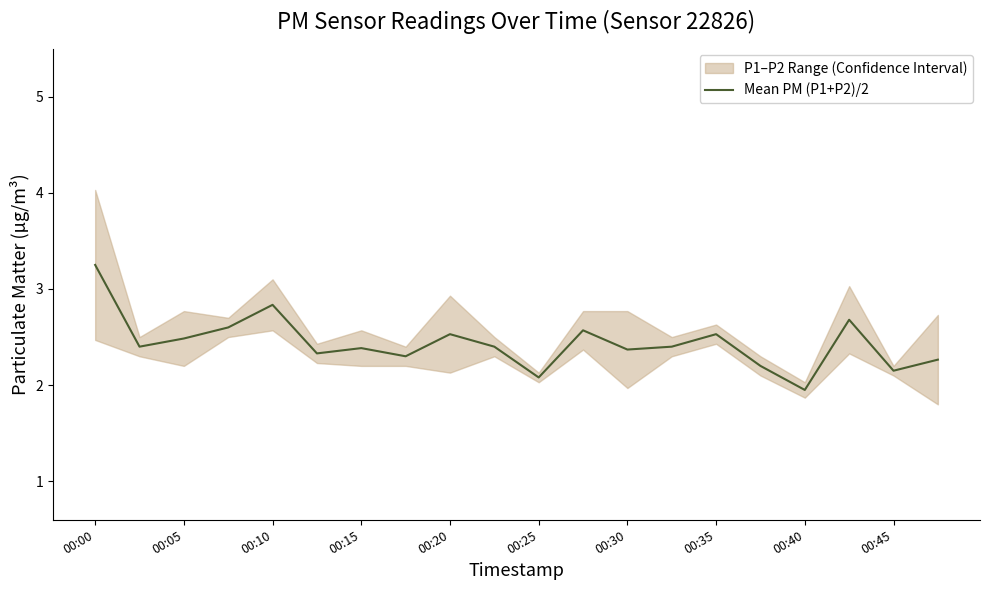

True or false: the data has more than 1 interior local peaks.

True